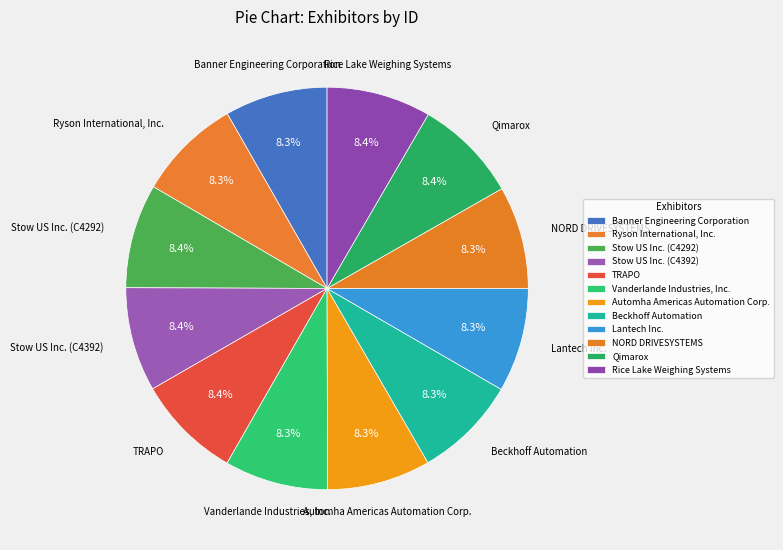

How many segments does this pie chart have?

12